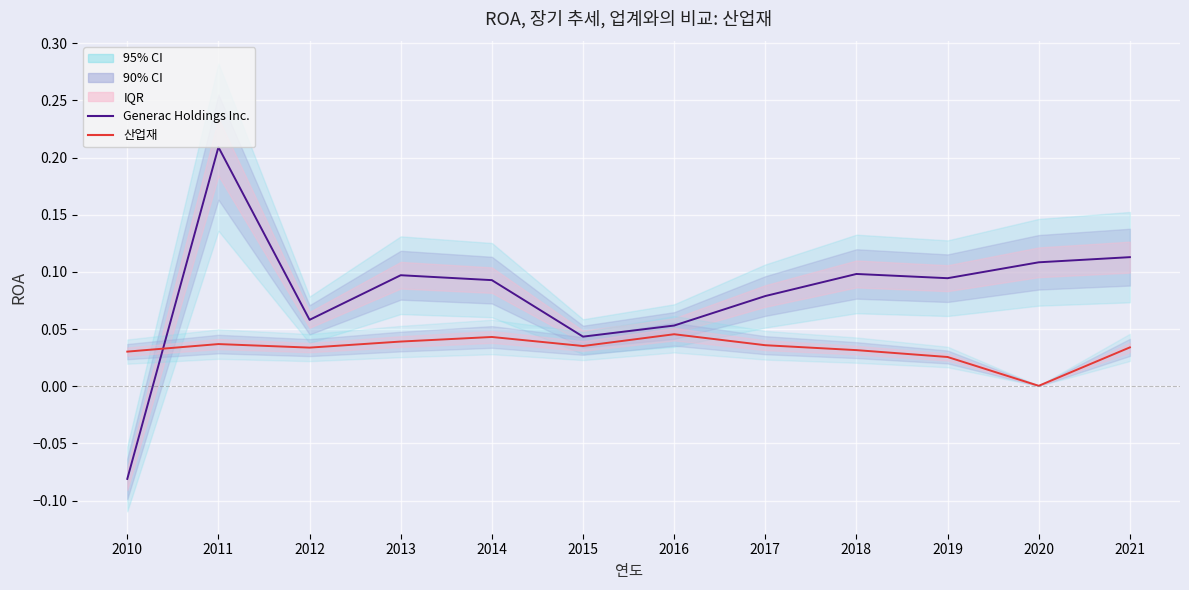

Between 2015 and 2016, which series saw the biggest shift?

산업재